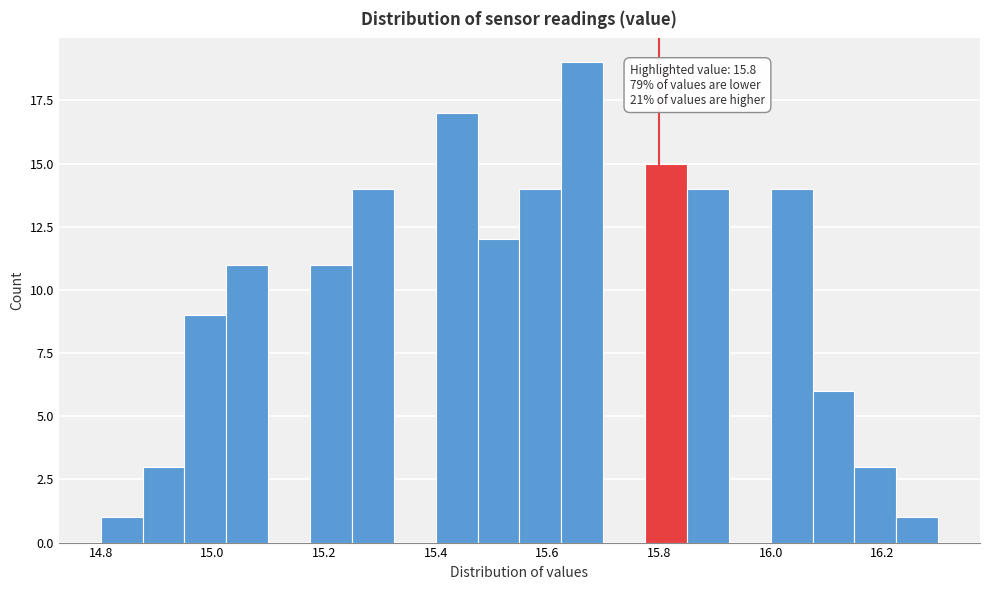

Read against the x-axis, roughly where is the centre of the tallest bar?

15.66